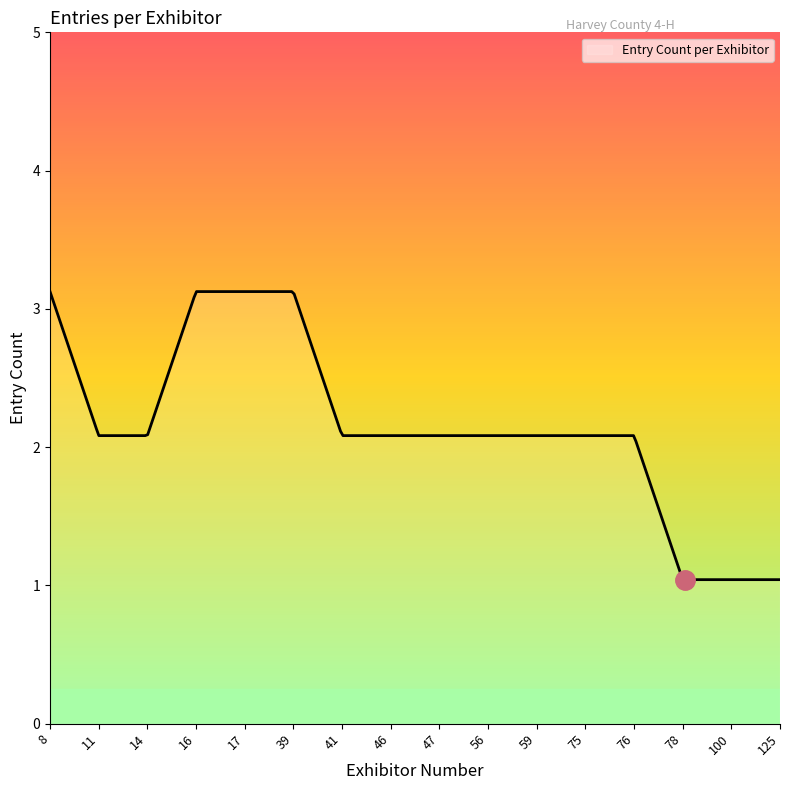

Which category has the highest value across all series?

8